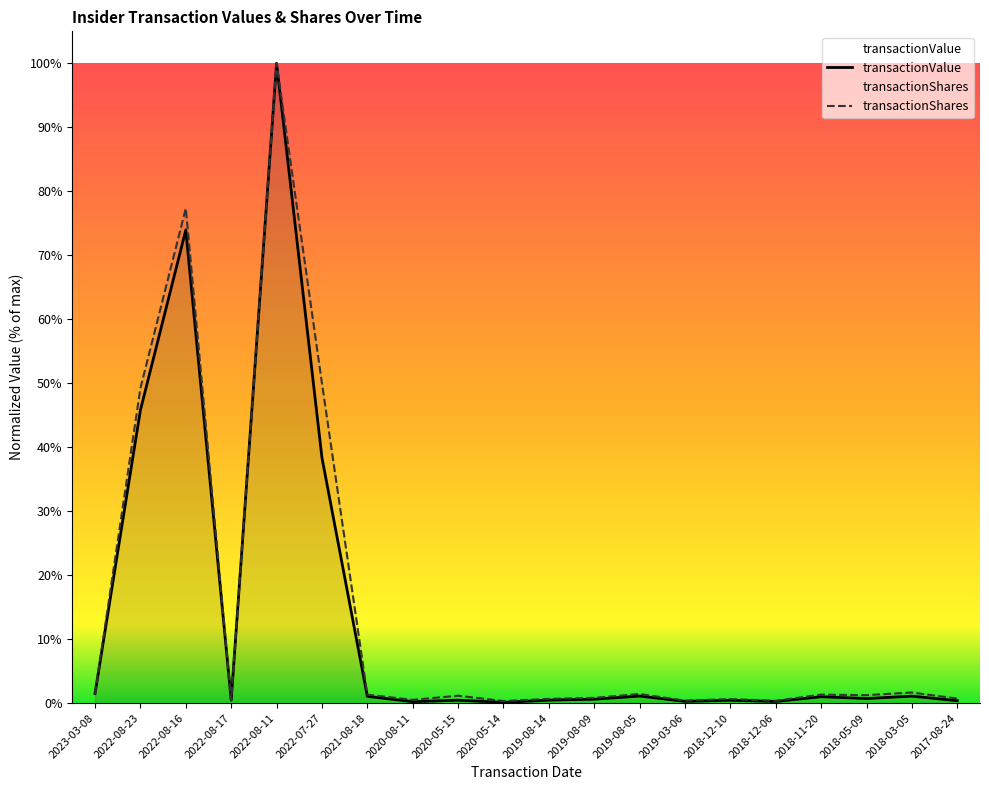

Reading left to right, what are all the values shown in this chart?

transactionValue: 0.0	0.5	0.7	0.0	1.0	0.4	0.0	0.0	0.0	0.0	0.0	0.0	0.0	0.0	0.0	0.0	0.0	0.0	0.0	0.0
transactionShares: 0.0	0.5	0.8	0.0	1.0	0.5	0.0	0.0	0.0	0.0	0.0	0.0	0.0	0.0	0.0	0.0	0.0	0.0	0.0	0.0